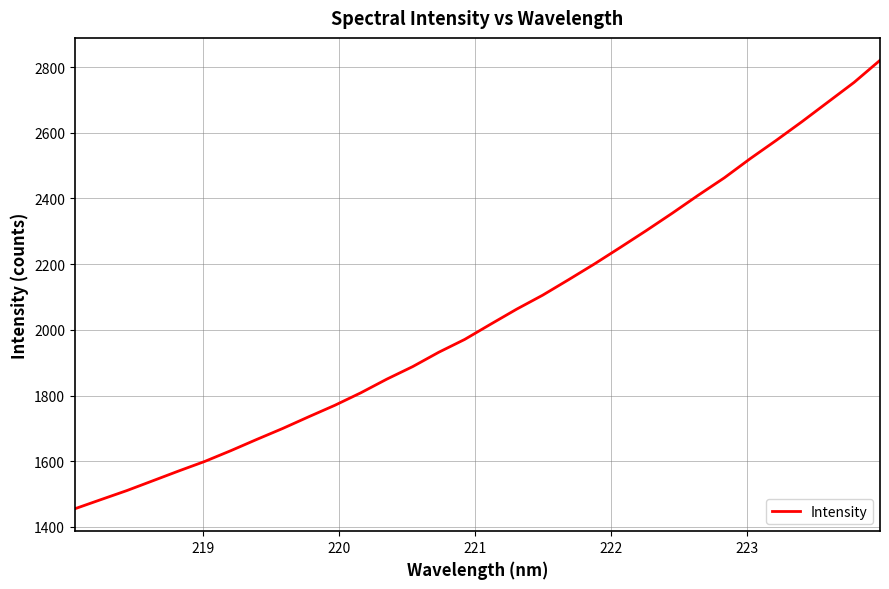

What is the minimum value shown in the chart?

1455.2